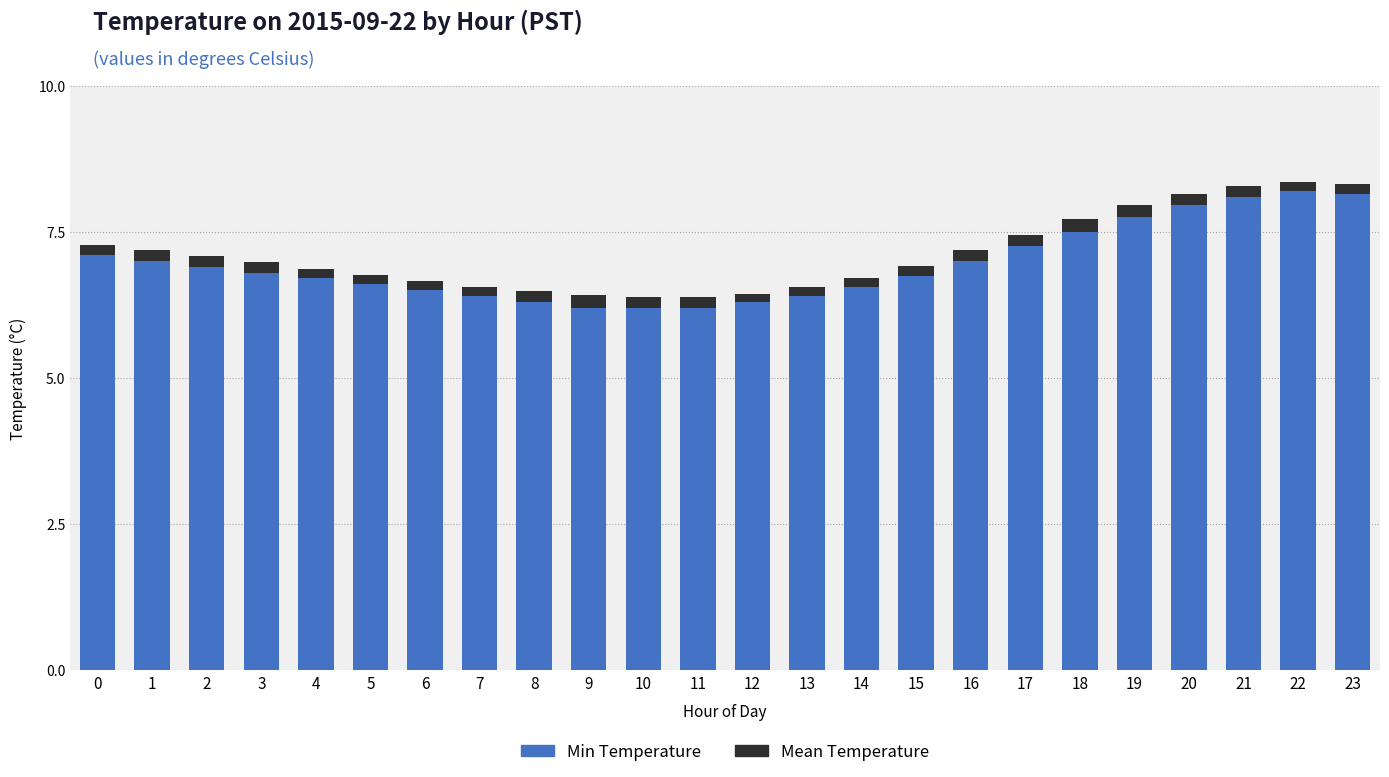

What is the highest value of the Min Temperature series?

8.2